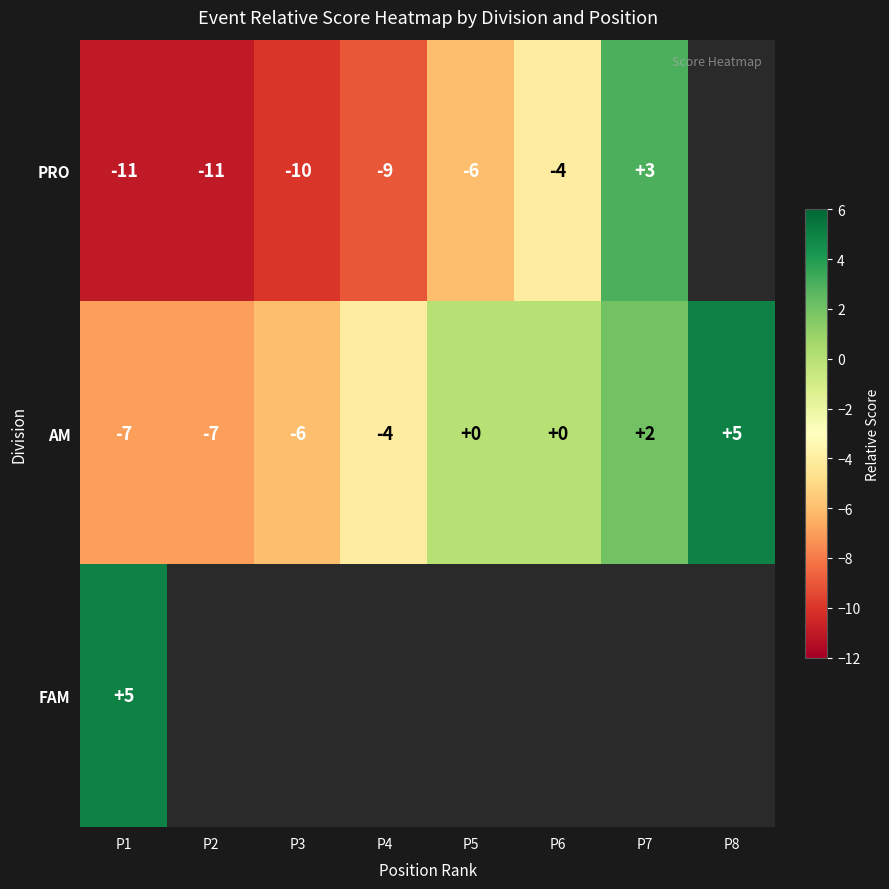

The AM series shows -7 at P1. True or false?

True